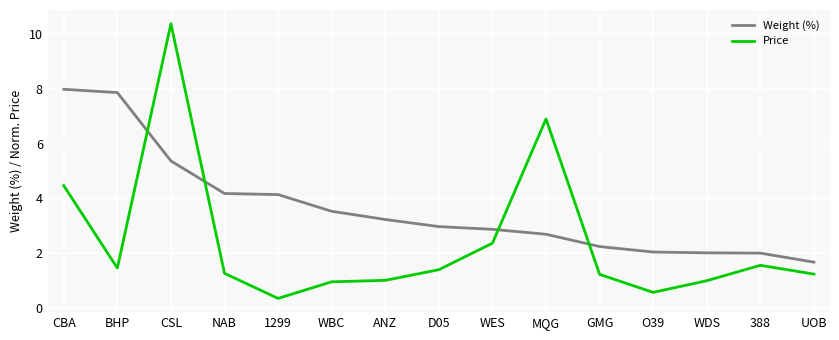

What is the difference between the Weight (%) values at MQG and CSL?

2.7